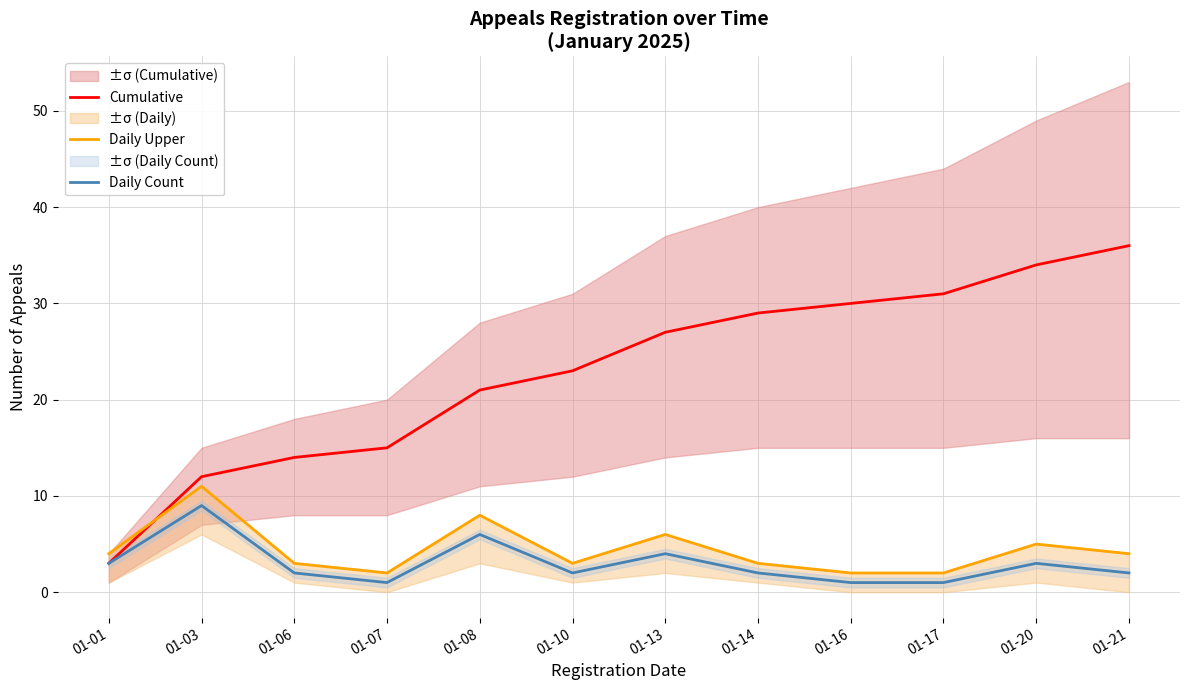

Rank the series by their maximum value, from lowest to highest.

Daily Count, Daily Upper, Cumulative